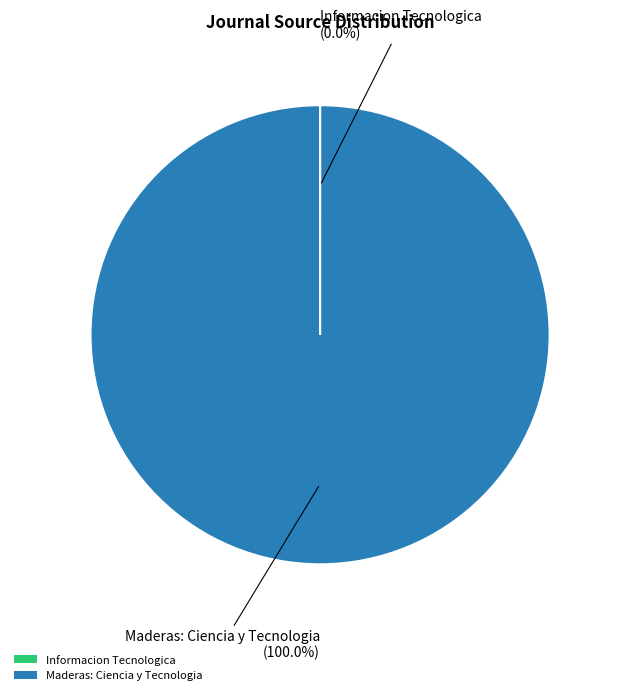

What is the largest slice in the pie chart?

Maderas: Ciencia y Tecnologia